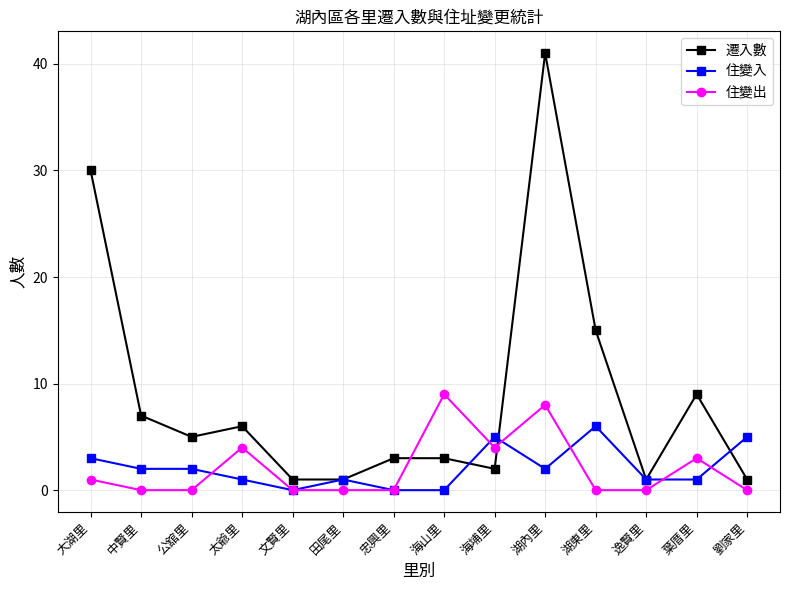

How many times do 住變出 and 遷入數 cross each other?

2